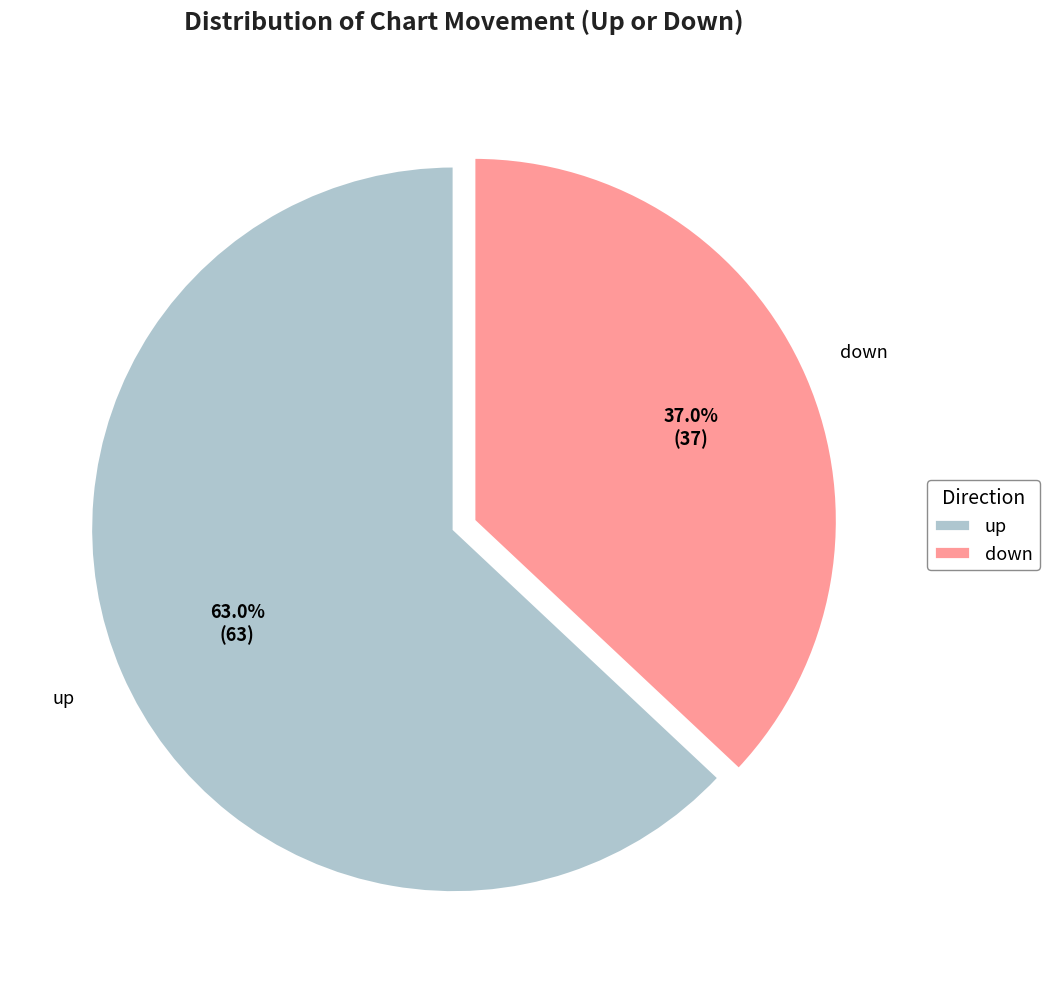

Rank the categories by value from lowest to highest.

down, up